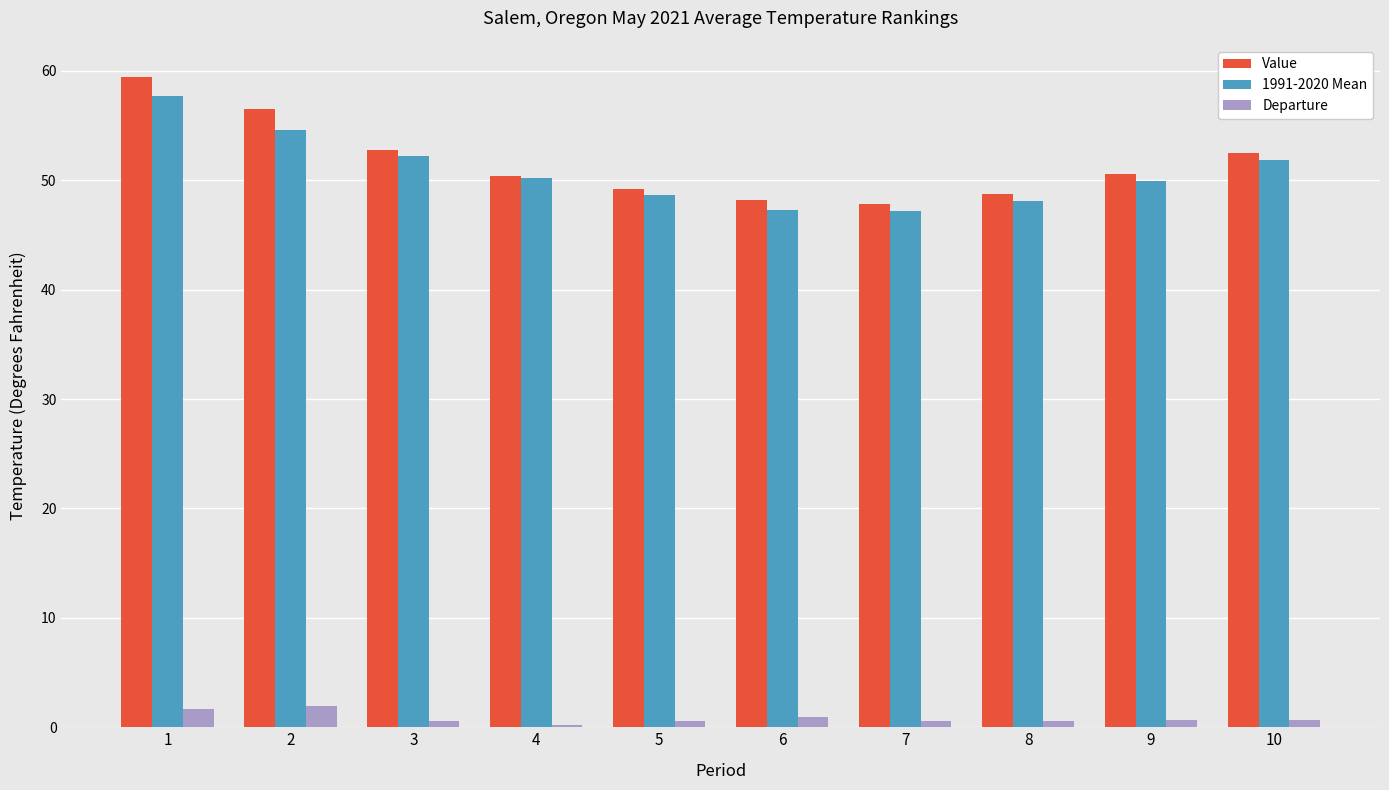

The Departure series shows 1.7 at 1. True or false?

True